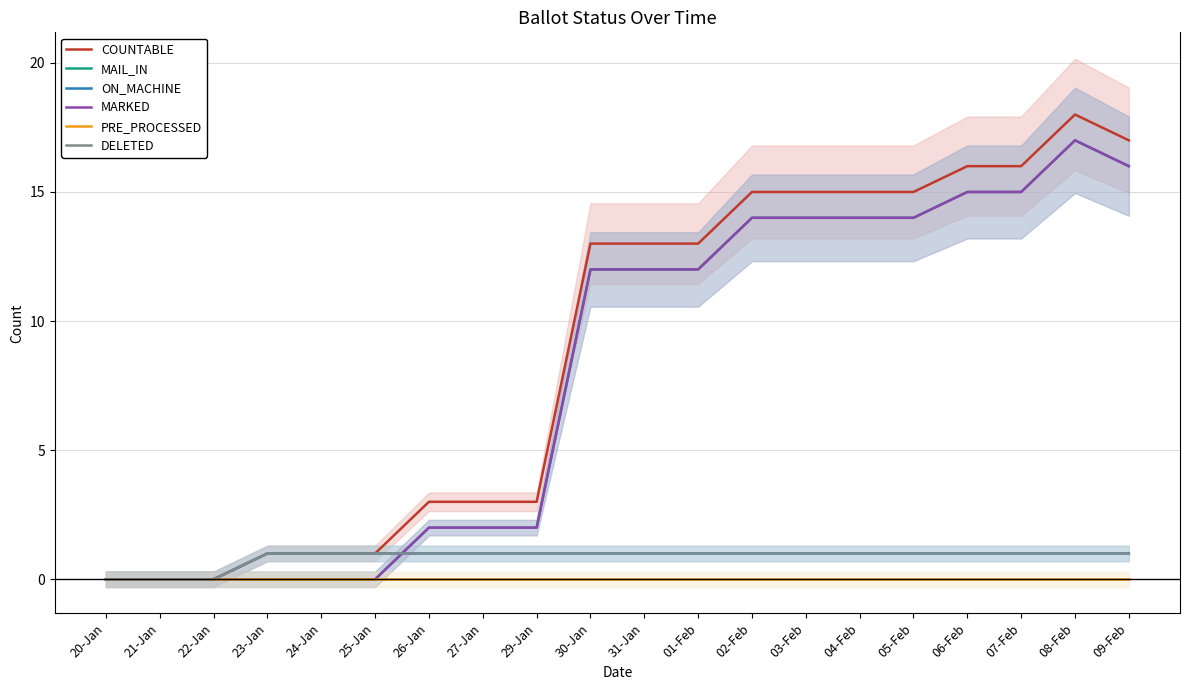

What is the average value of the MARKED series?

8